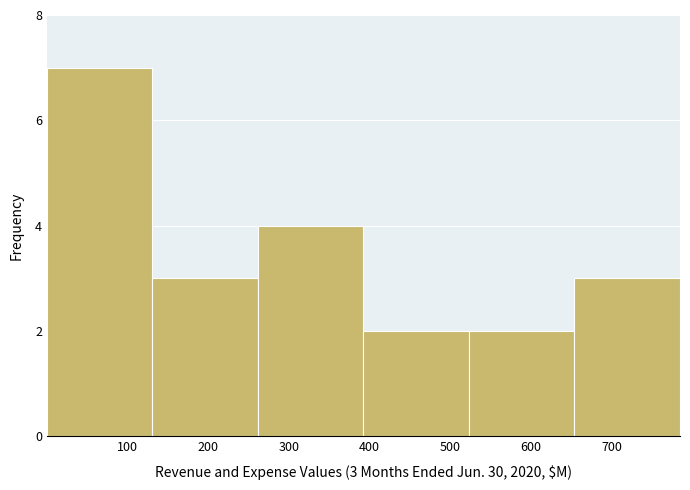

Over which range of the x-axis is the bar tallest?

0 to 130